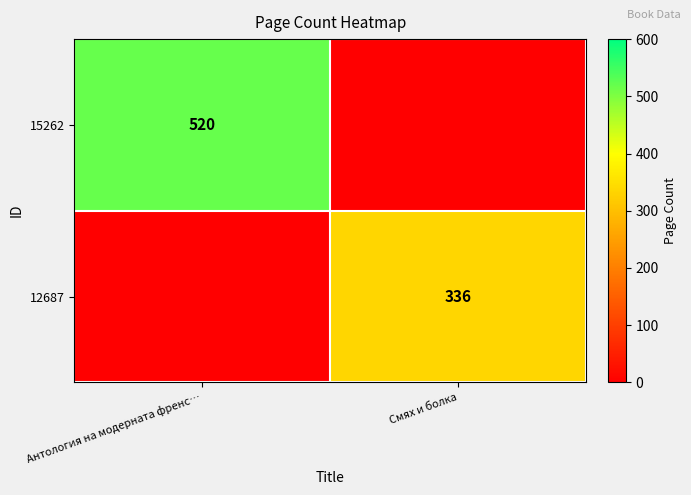

True or false: 15262 has a value of 820 at Антология на модерната френс….

False